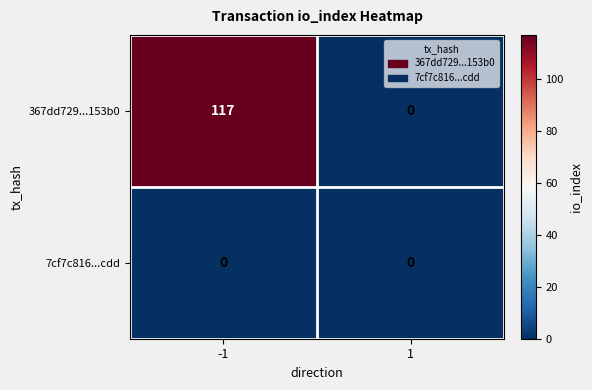

True or false: 7cf7c816...cdd has a value of 0 at -1.

True